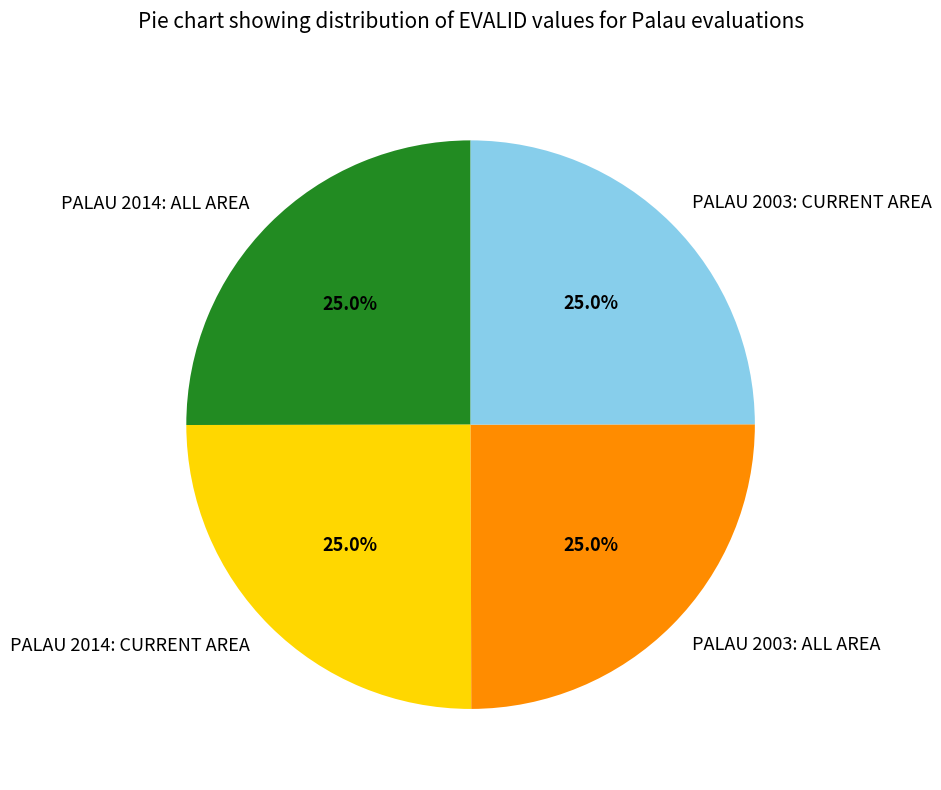

Does PALAU 2014: CURRENT AREA represent more than half of the total?

No